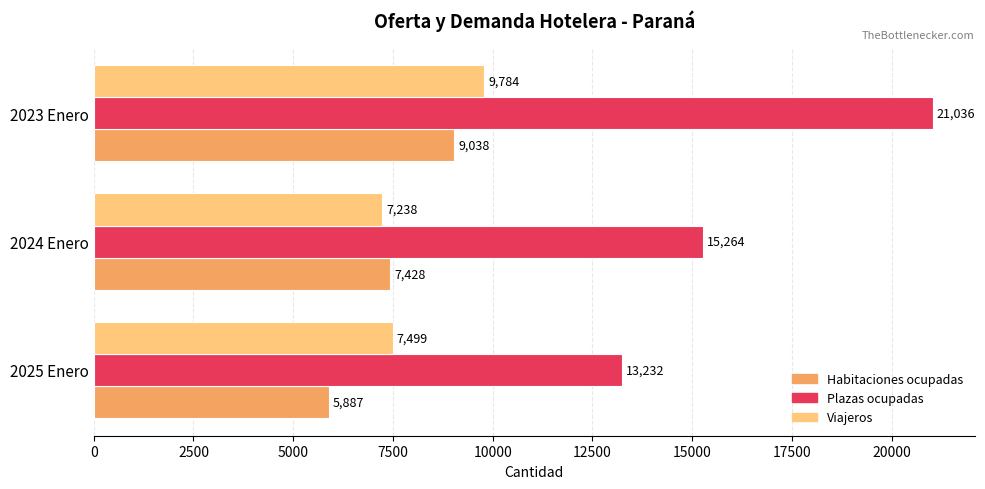

Rank the series at 2023 Enero from highest to lowest value.

Plazas ocupadas, Viajeros, Habitaciones ocupadas